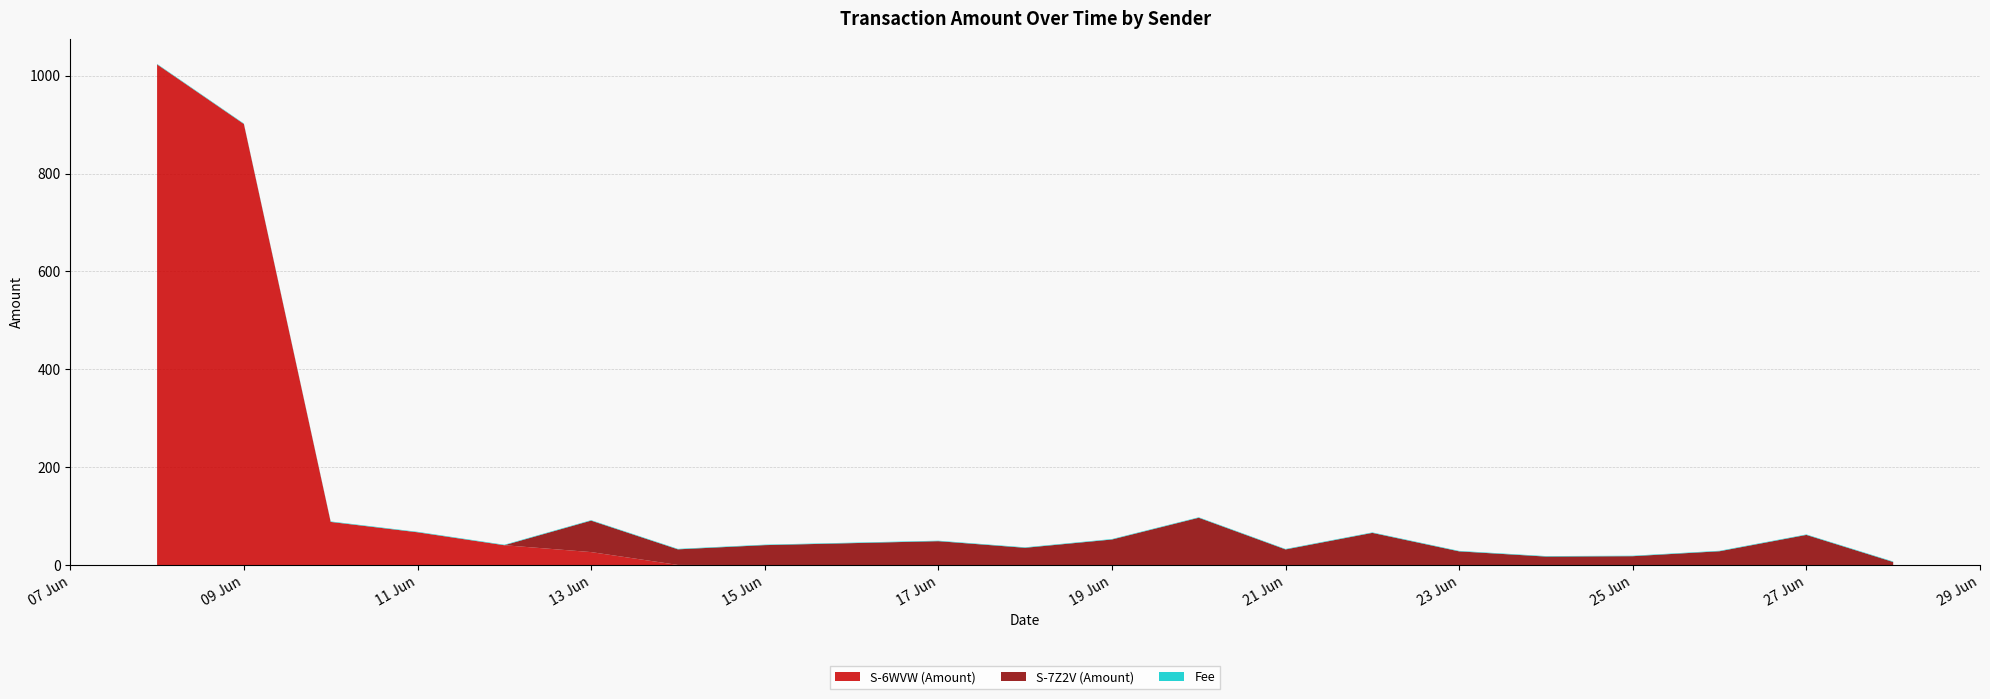

Reading right to left, transcribe all the data shown in this chart.

S-6WVW (Amount): 2017-06-28=0.0	2017-06-27=0.0	2017-06-26=0.0	2017-06-25=0.0	2017-06-24=0.0	2017-06-23=0.0	2017-06-22=0.0	2017-06-21=0.0	2017-06-20=0.0	2017-06-19=0.0	2017-06-18=0.0	2017-06-17=0.0	2017-06-15=0.0	2017-06-14=0.2	2017-06-13=26.5	2017-06-12=40.5	2017-06-11=67.0	2017-06-10=88.1	2017-06-09=901.3	2017-06-08=1023.1
S-7Z2V (Amount): 2017-06-28=6.2	2017-06-27=61.6	2017-06-26=28.2	2017-06-25=18.1	2017-06-24=17.3	2017-06-23=27.9	2017-06-22=65.7	2017-06-21=31.9	2017-06-20=96.6	2017-06-19=52.2	2017-06-18=35.2	2017-06-17=48.8	2017-06-15=40.7	2017-06-14=31.9	2017-06-13=64.3	2017-06-12=0.0	2017-06-11=0.0	2017-06-10=0.0	2017-06-09=0.0	2017-06-08=0.0
Fee: 2017-06-28=1.0	2017-06-27=1.0	2017-06-26=1.0	2017-06-25=1.0	2017-06-24=1.0	2017-06-23=1.0	2017-06-22=1.0	2017-06-21=1.0	2017-06-20=1.0	2017-06-19=1.0	2017-06-18=1.0	2017-06-17=1.0	2017-06-15=1.0	2017-06-14=1.0	2017-06-13=1.0	2017-06-12=1.0	2017-06-11=1.0	2017-06-10=1.0	2017-06-09=1.0	2017-06-08=1.0